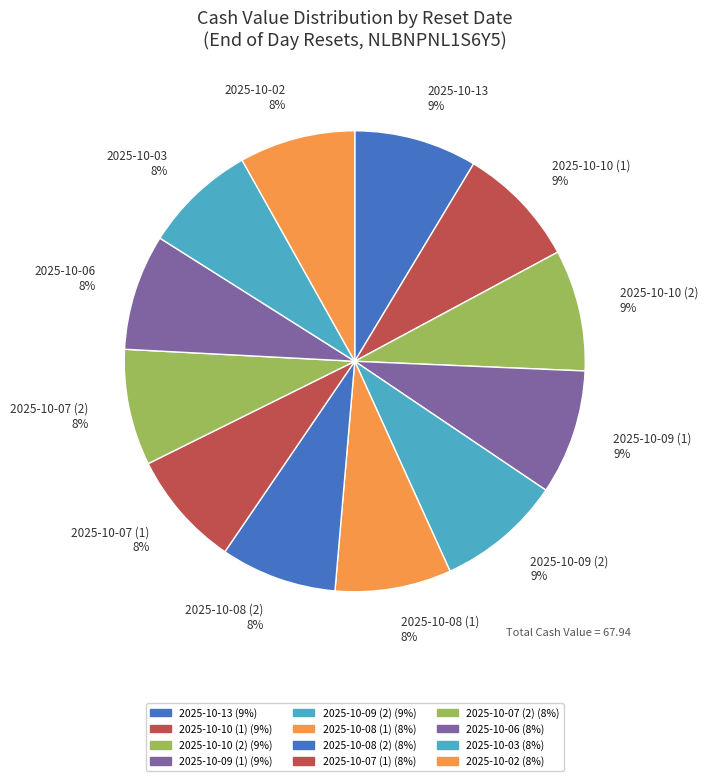

To the nearest percent, what percentage of the pie is 2025-10-07 (2)?

8%